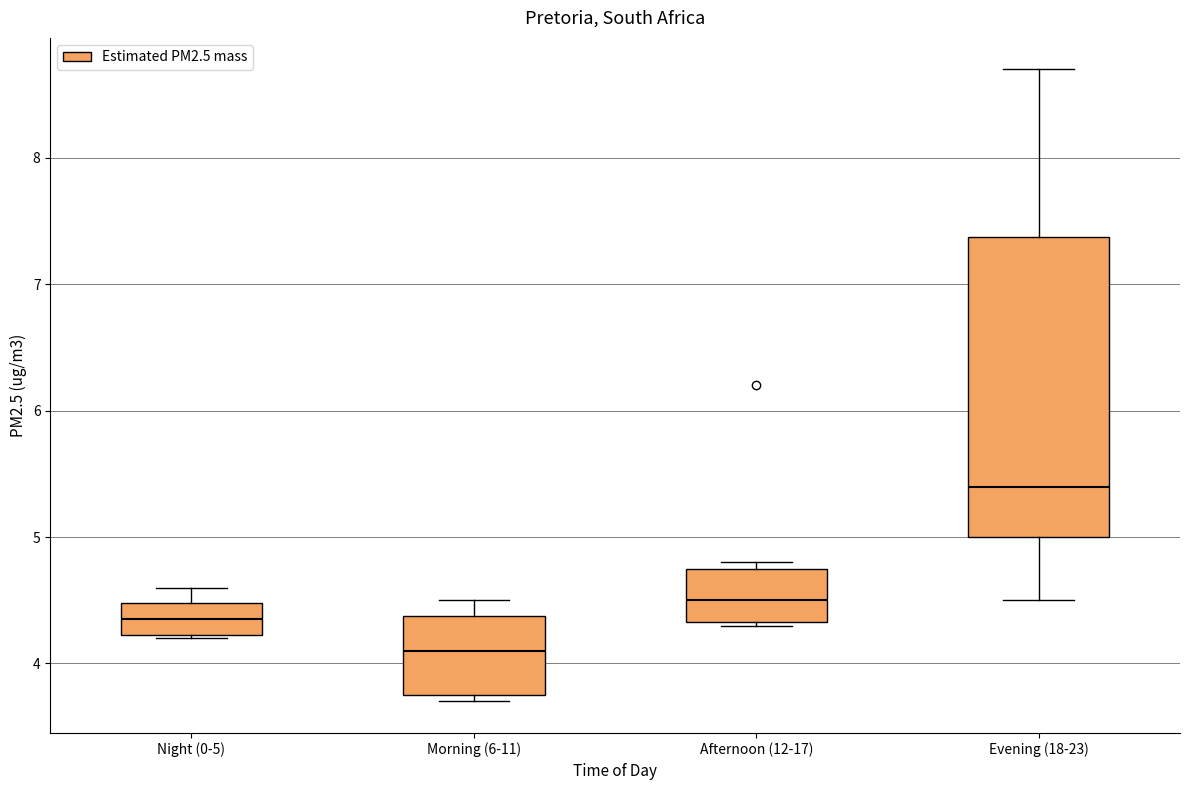

Reading left to right, transcribe this box plot: for each box, give where its median line is, the range the box spans, and where its two whiskers end, as read against the y-axis. The values are not printed on the chart, so give them approximately, as read against the axis.

Night (0-5): median 4.4, box 4.2 to 4.5, whiskers 4.2 to 4.6
Morning (6-11): median 4.1, box 3.8 to 4.4, whiskers 3.7 to 4.5
Afternoon (12-17): median 4.5, box 4.3 to 4.8, whiskers 4.3 to 4.8 (just above the box's upper edge)
Evening (18-23): median 5.4, box 5.0 to 7.4, whiskers 4.5 to 8.7